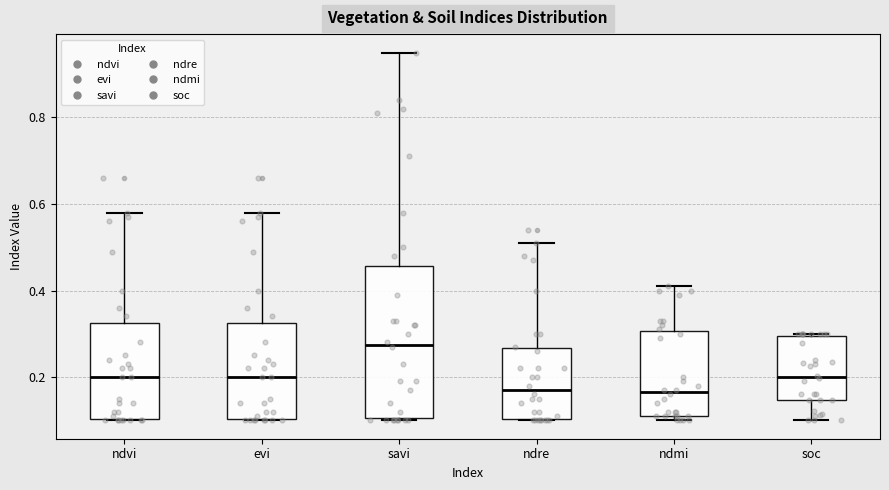

Where is the lower edge of the box for evi on the y-axis? The values are not printed on the chart, so give them approximately, as read against the axis.

0.10